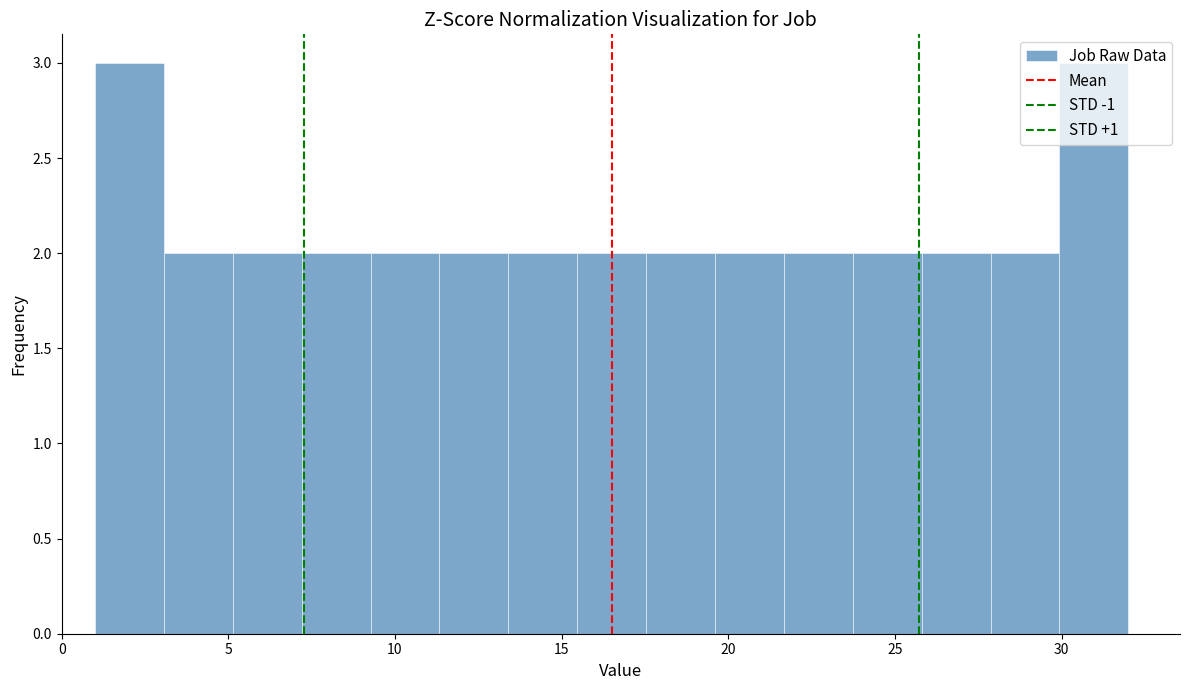

Reading left to right, list every bar in this chart as the range it spans on the x-axis followed by its height. Neither the bar edges nor the heights are printed on the chart, so give them approximately, as read against the axes.

1.0 to 3.0: 3
3.0 to 5.0: 2
5.0 to 7.0: 2
7.0 to 9.5: 2
9.5 to 11.5: 2
11.5 to 13.5: 2
13.5 to 15.5: 2
15.5 to 17.5: 2
17.5 to 19.5: 2
19.5 to 21.5: 2
21.5 to 23.5: 2
23.5 to 26.0: 2
26.0 to 28.0: 2
28.0 to 30.0: 2
30.0 to 32.0: 3